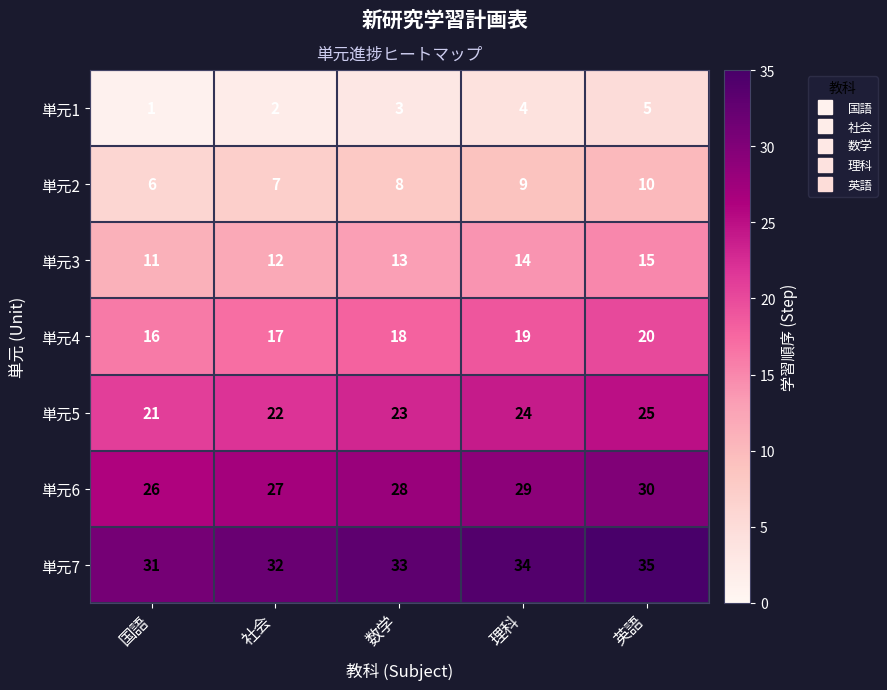

What is the maximum value shown in the chart?

35